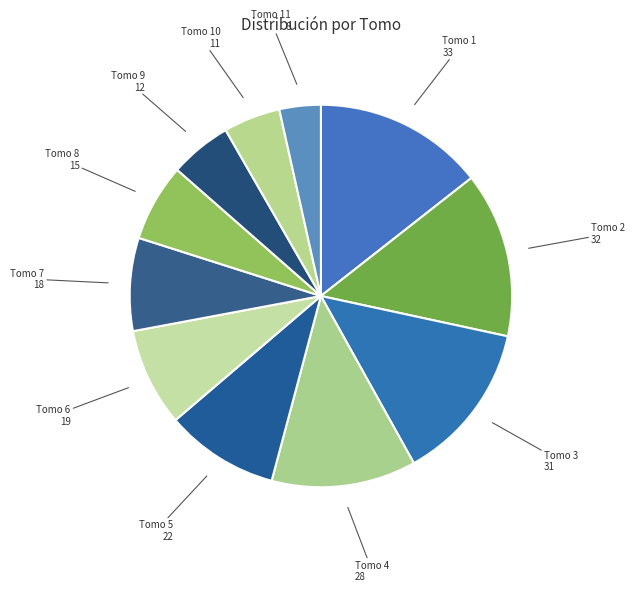

Is there any slice that represents more than half of the pie?

No